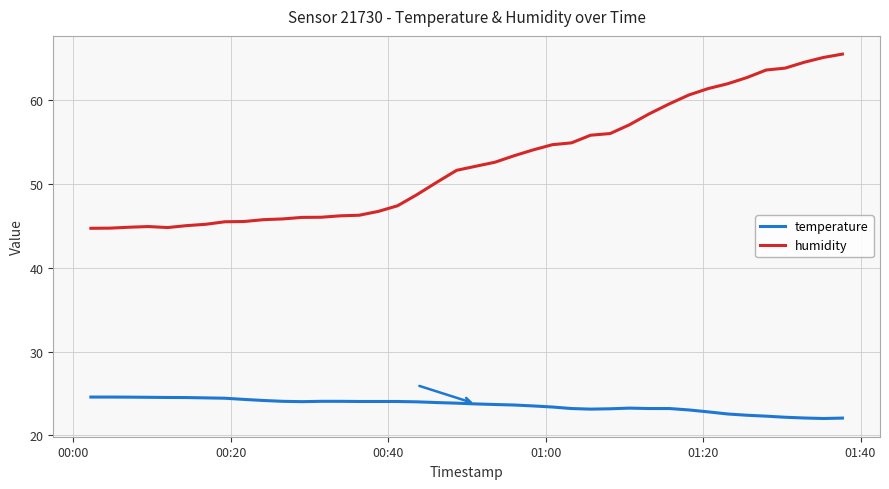

Does the chart display data point markers on the line(s)?

No